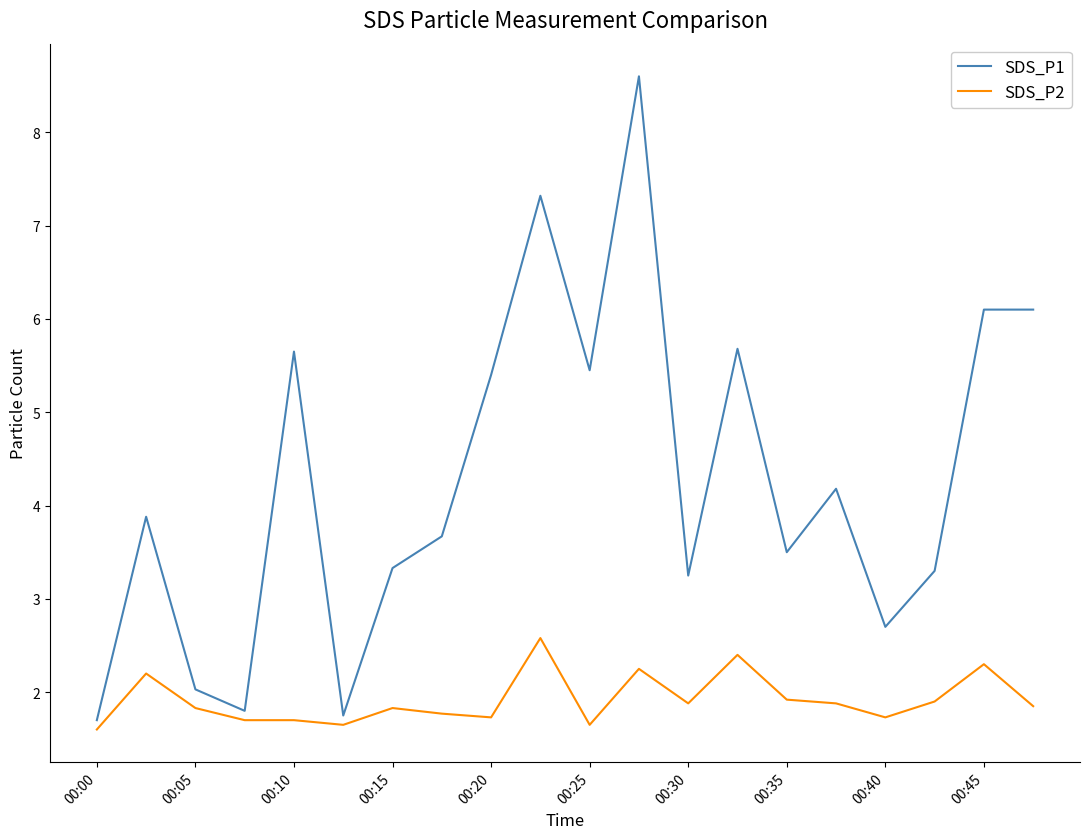

What is the difference between the maximum and minimum values in the SDS_P1 series?

6.9